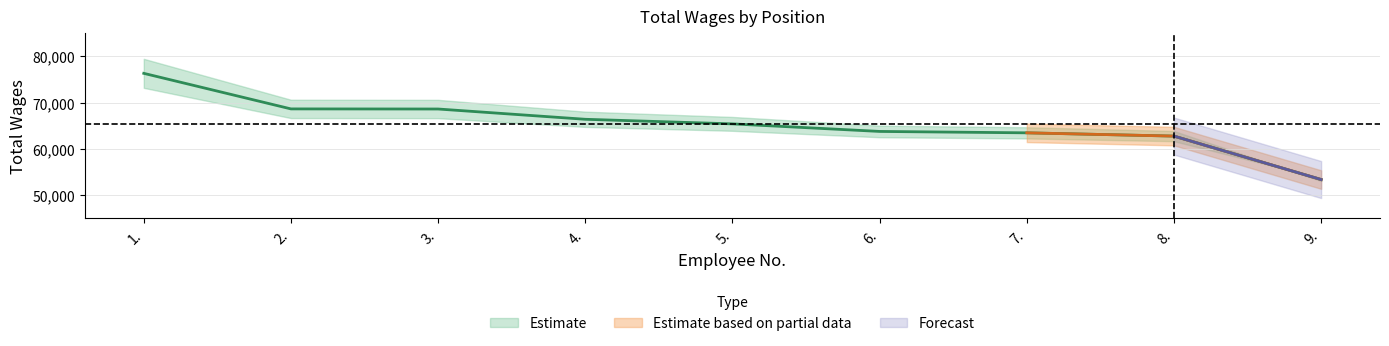

What is the change in value from 2. to 4.?

-2243